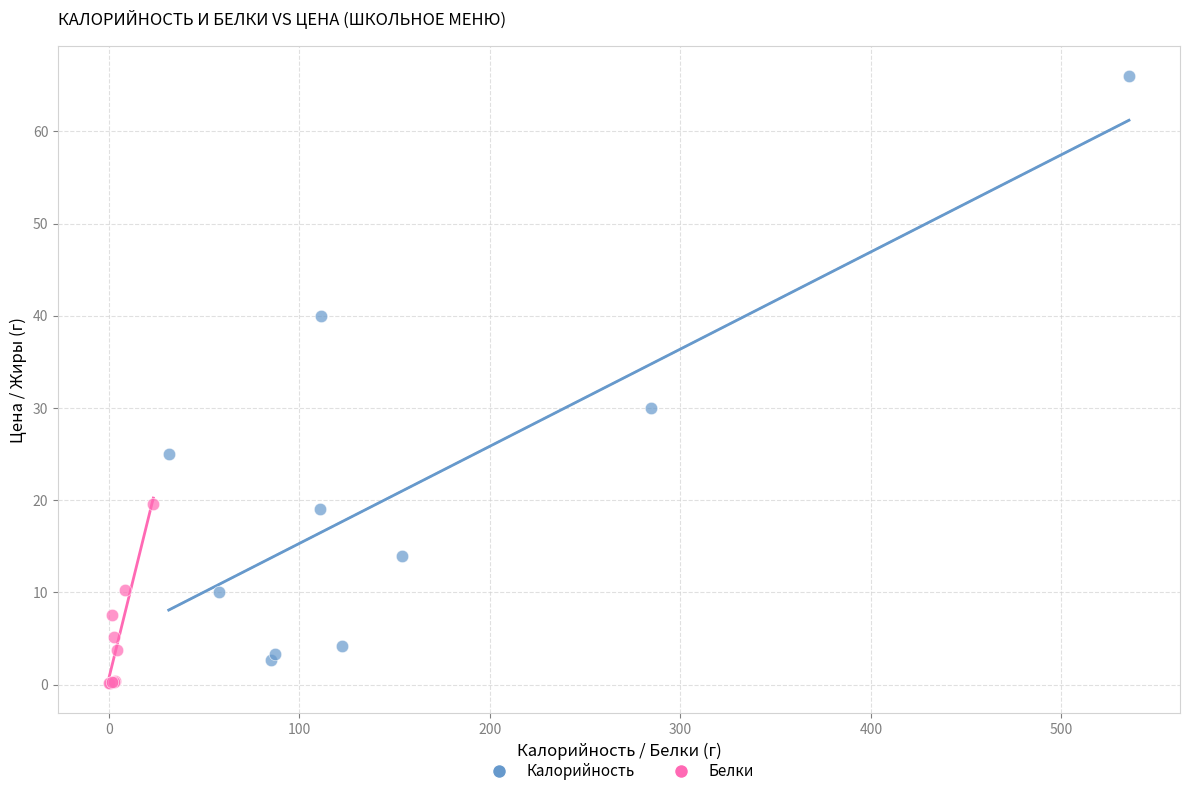

Which series contains the highest Y value?

Калорийность